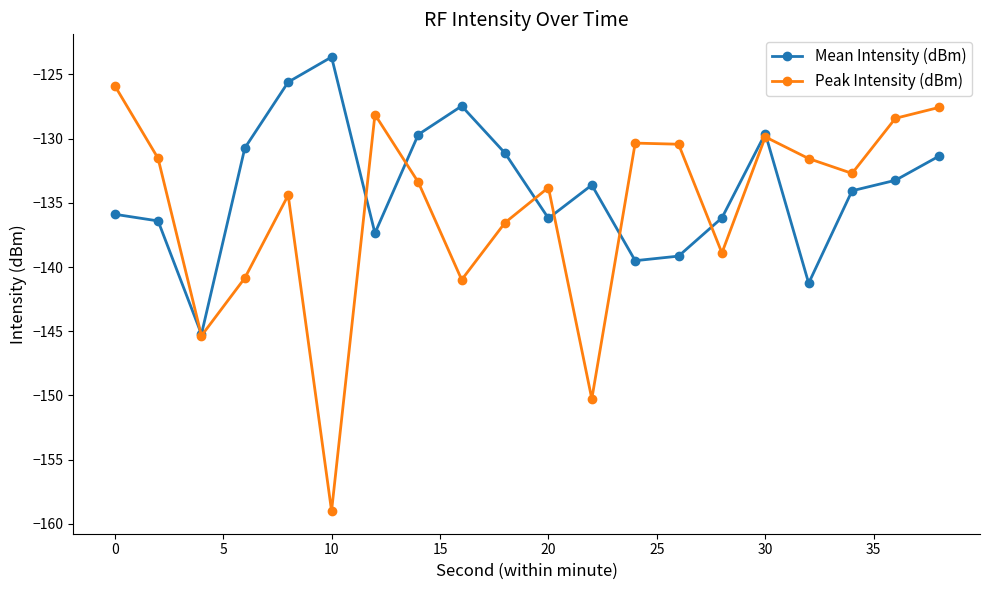

How many distinct data groups are displayed?

2